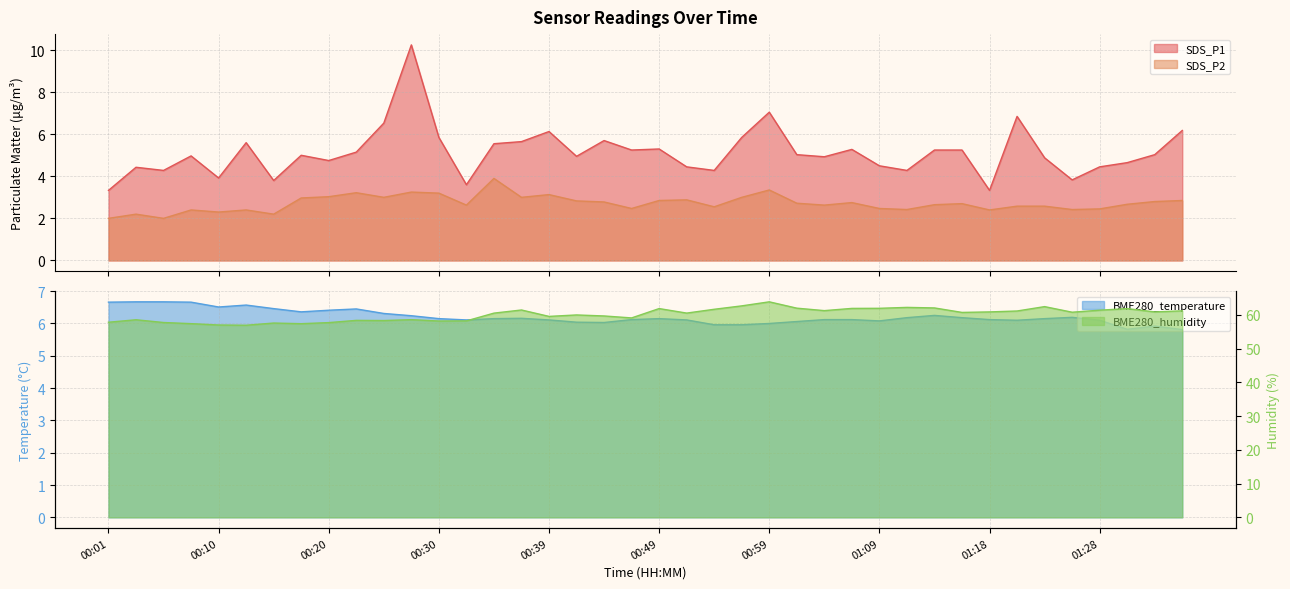

The SDS_P1 series shows 4.9 at 01:23. True or false?

True